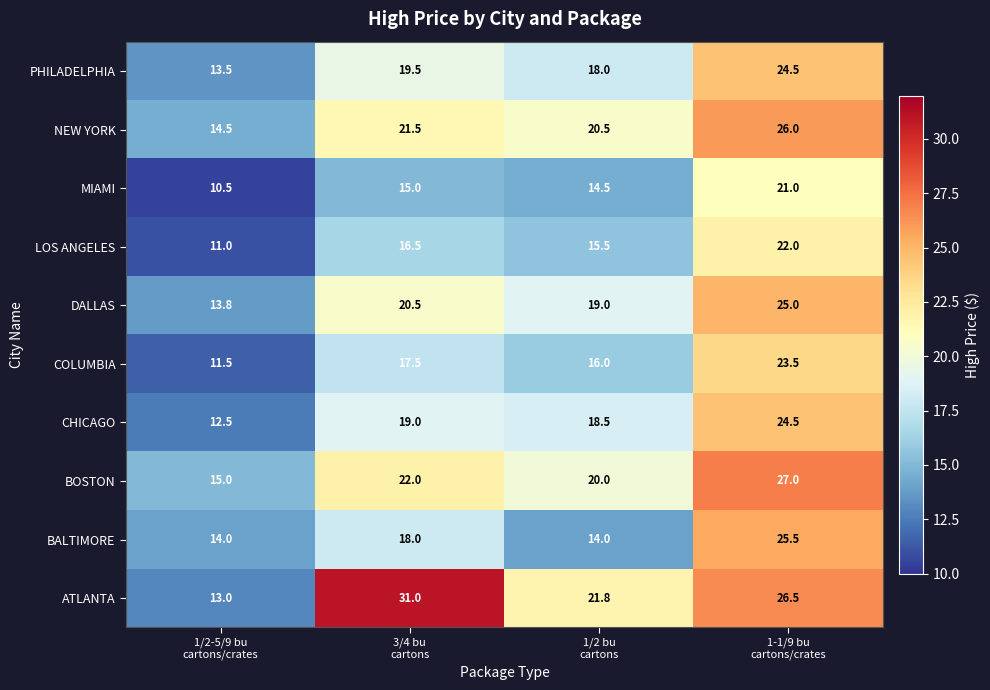

What is the difference between the highest and lowest values at 1/2-5/9 bu
cartons/crates?

4.5